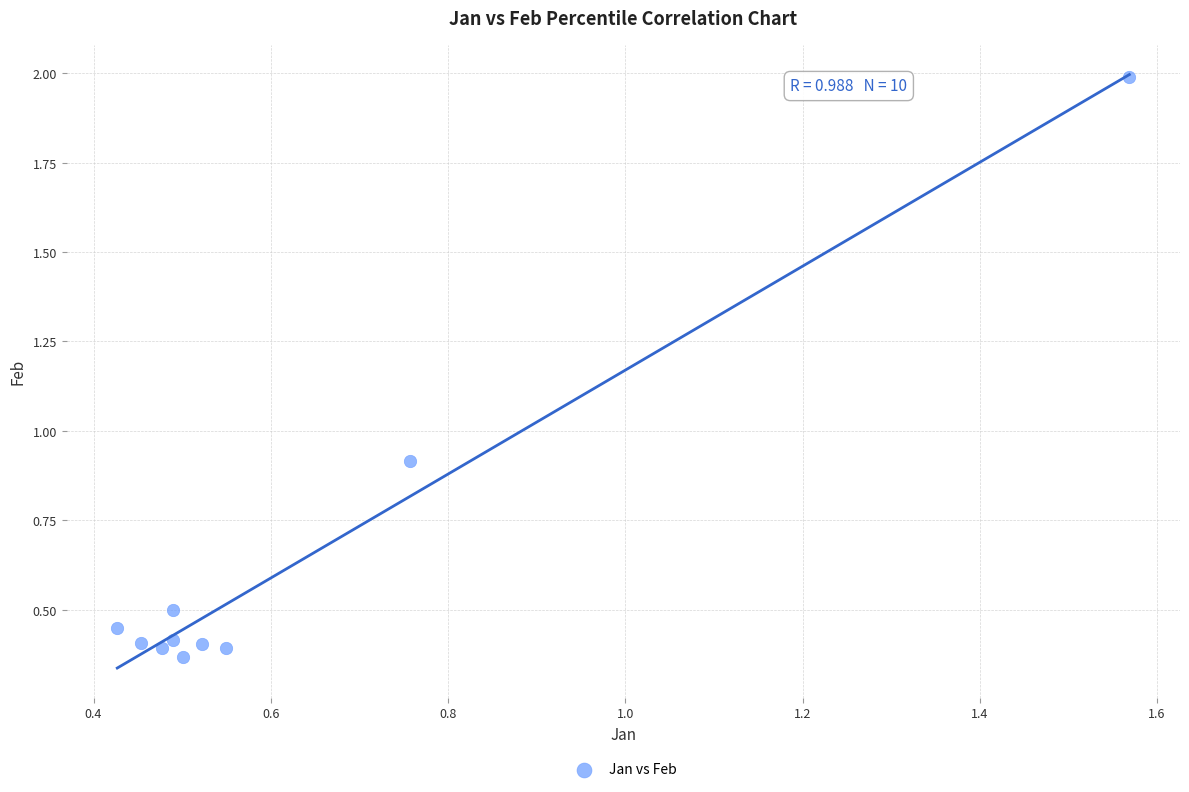

What is the range of X values (max minus min)?

1.1